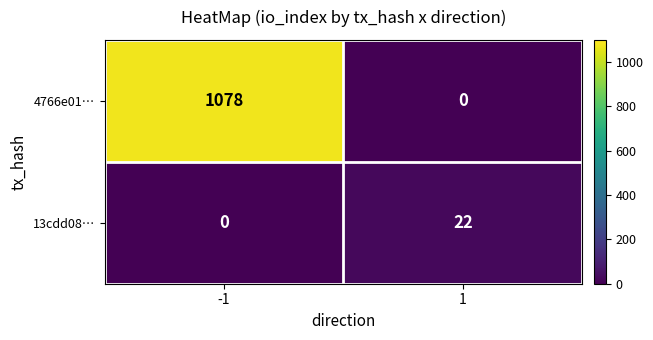

The 4766e01… series shows 0 at 1. True or false?

True